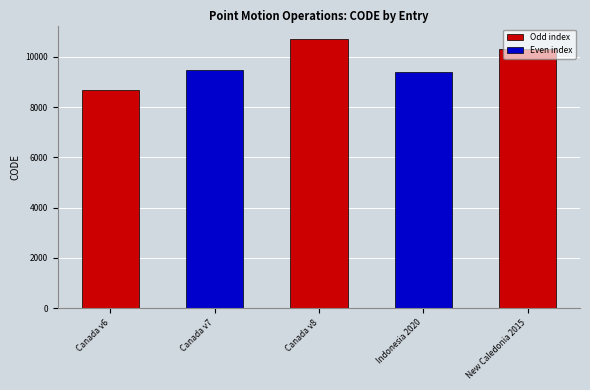

Reading left to right, transcribe all the data shown in this chart.

Canada v6=8676	Canada v7=9483	Canada v8=10707	Indonesia 2020=9375	New Caledonia 2015=10323